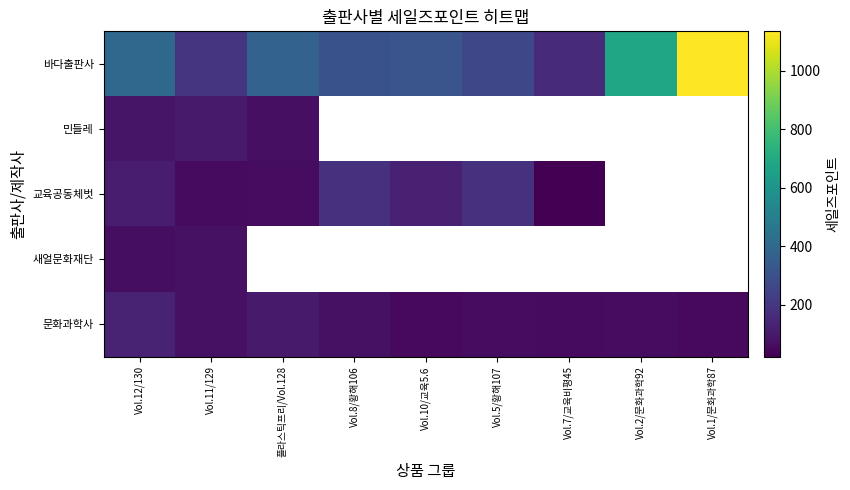

At which category does the chart reach its peak across all series?

Vol.1/문화과학87